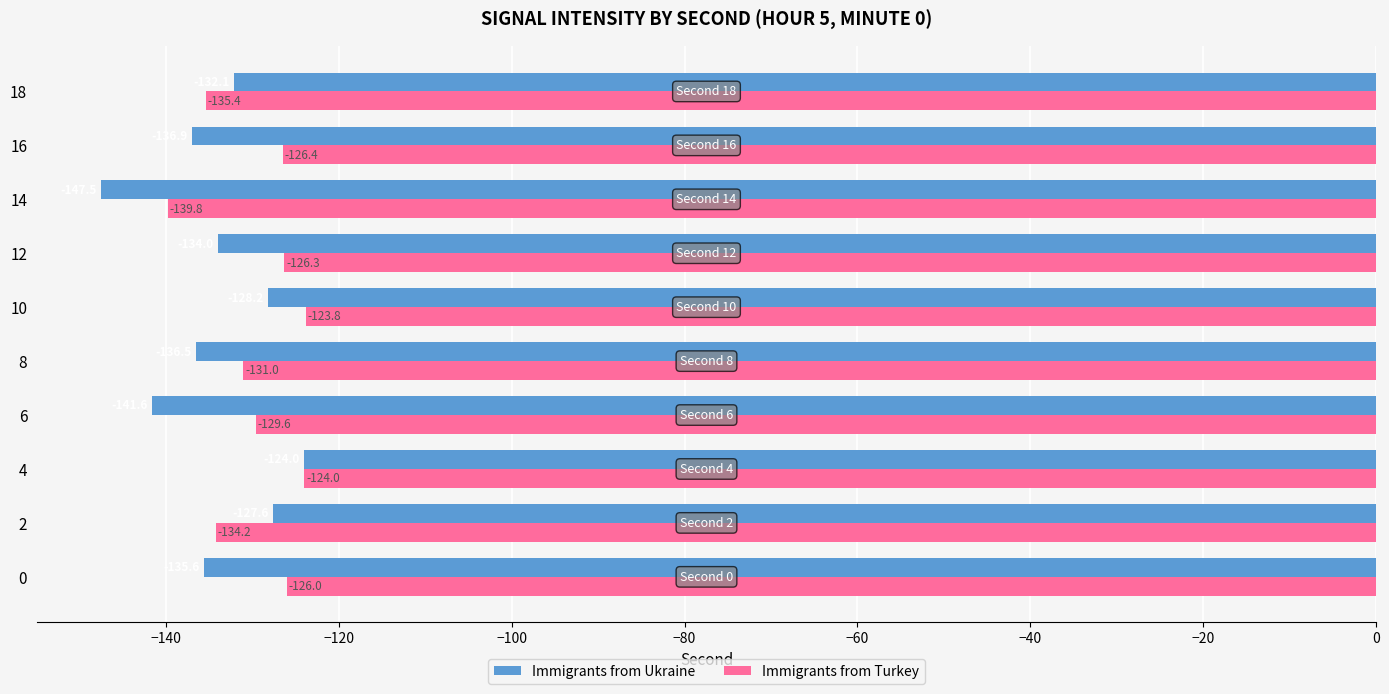

Which series has the widest spread of values?

Immigrants from Ukraine